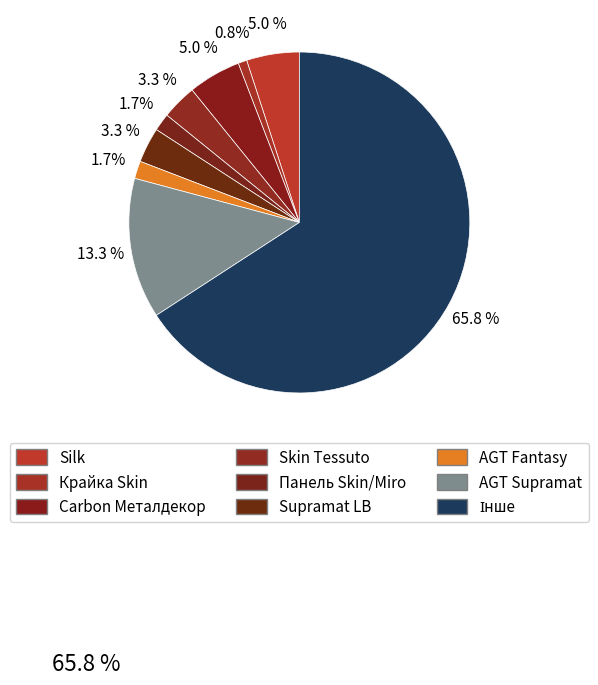

How many slices are in this pie chart?

9